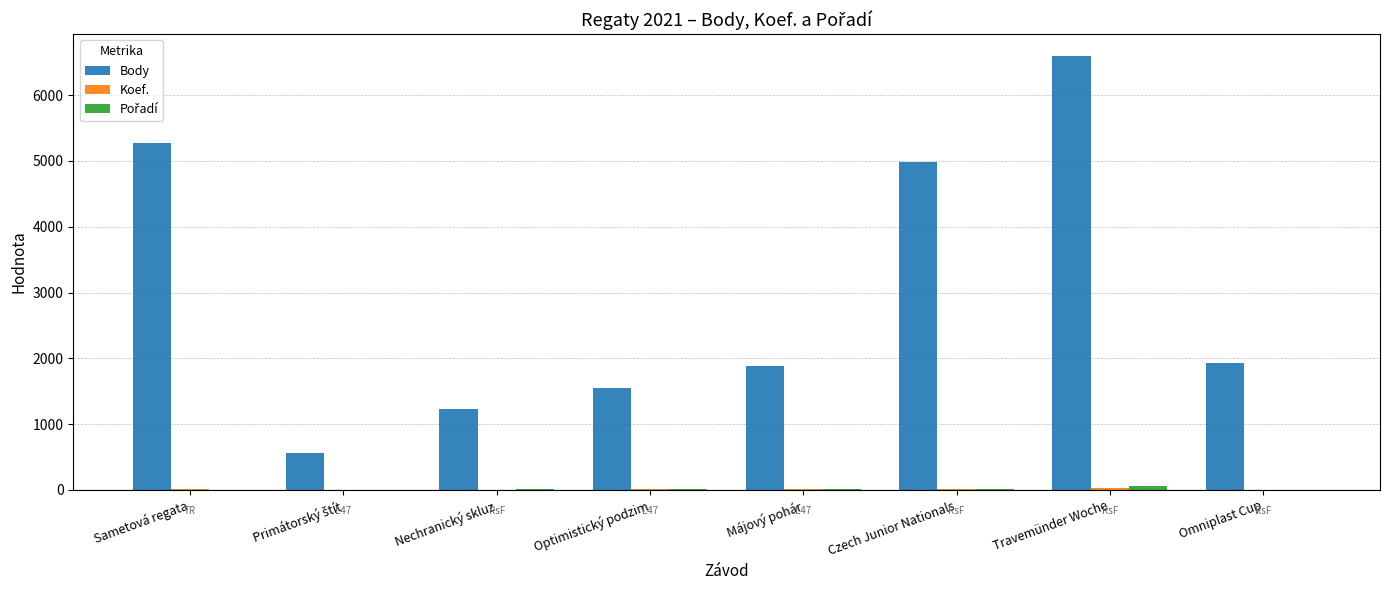

Where is Body nearest to the value 3575?

Czech Junior Nationals